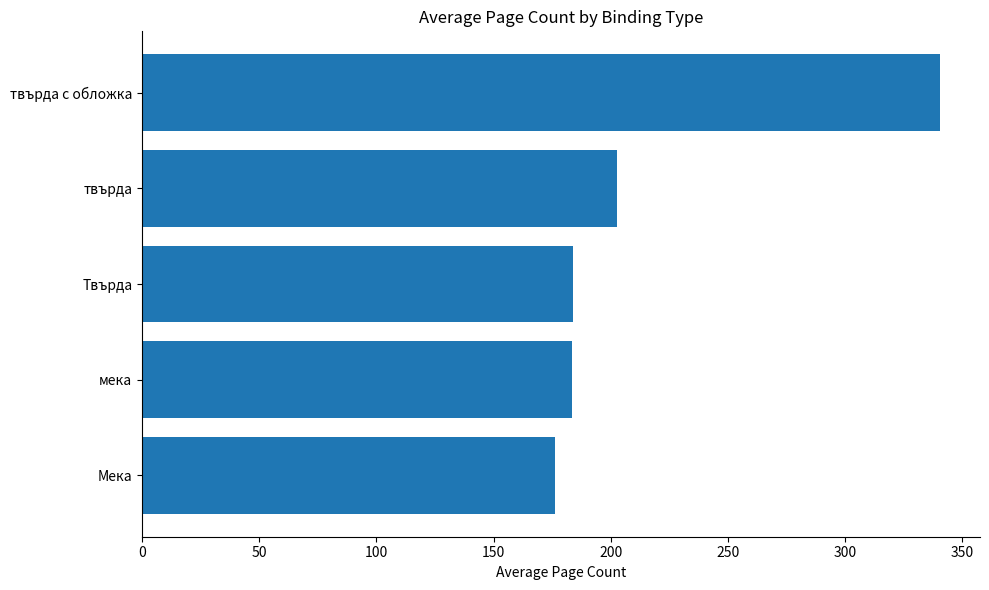

What is the average value?

217.4